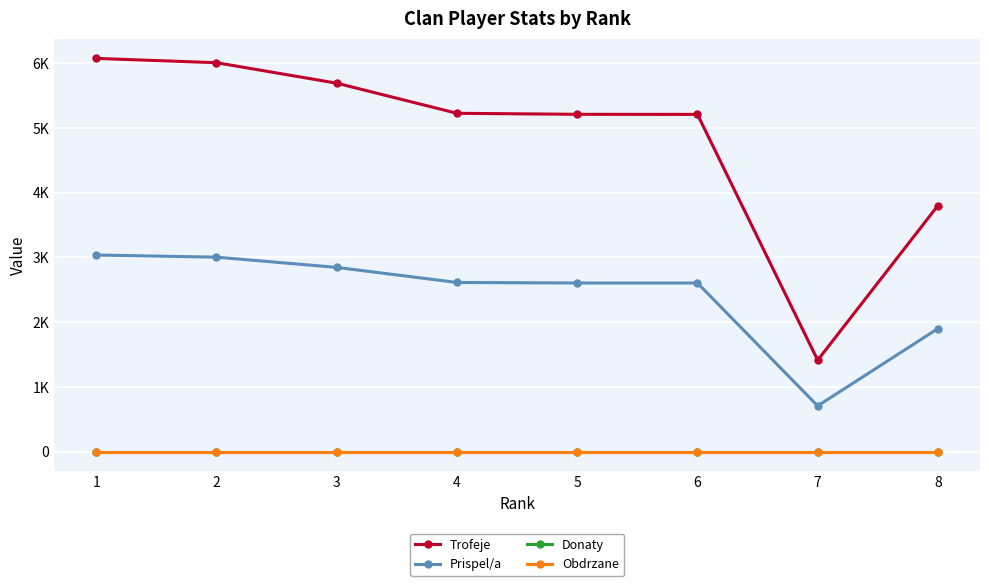

True or false: Donaty has more than 2 interior local peaks.

False